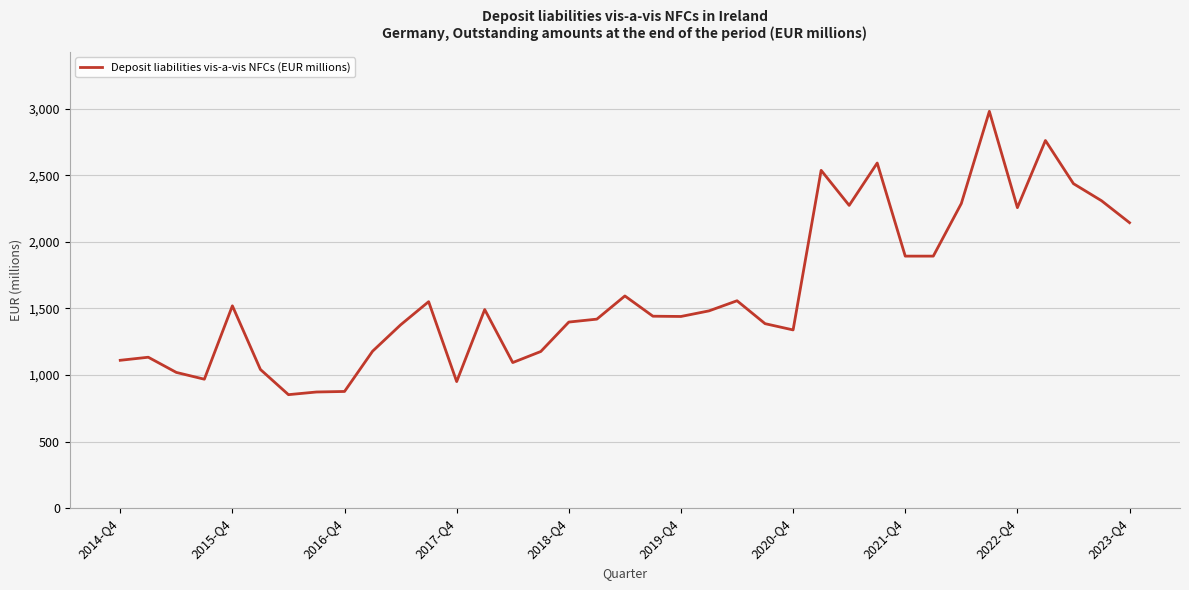

What is the difference between the maximum and minimum values?

2127